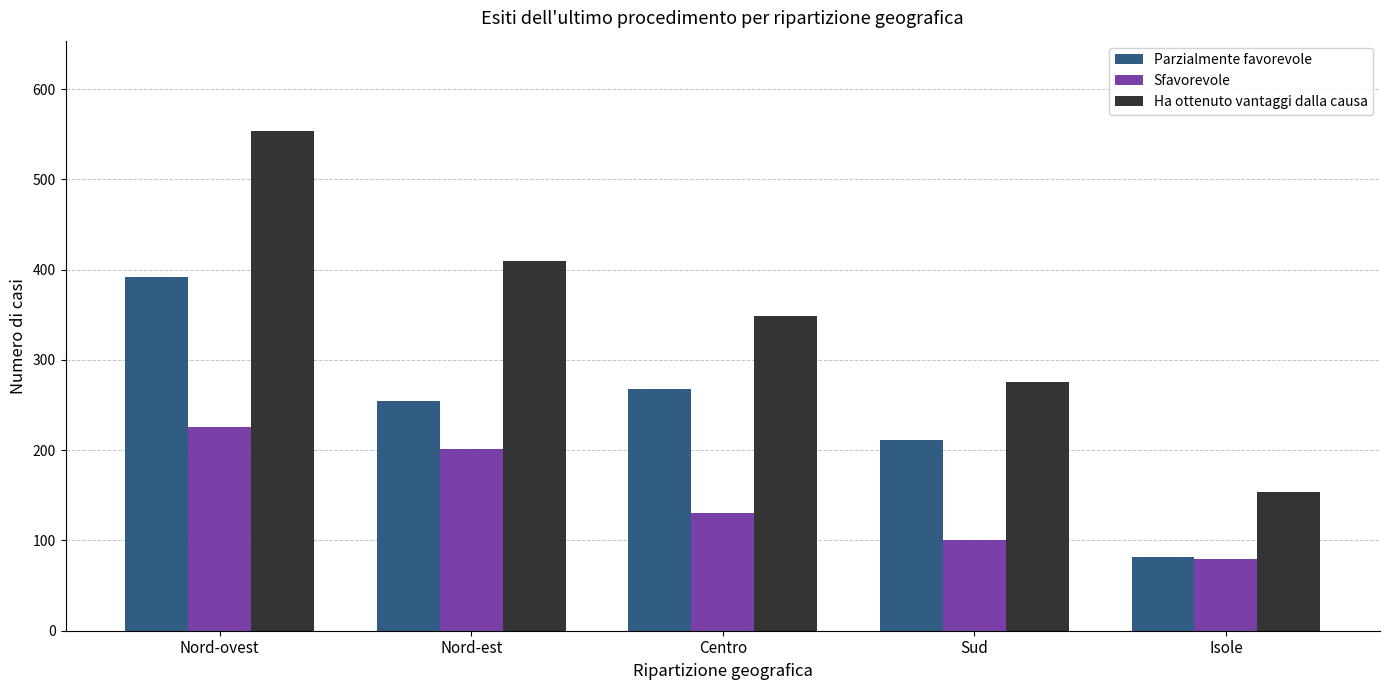

Read the Parzialmente favorevole value at Sud, to the nearest 10.

210